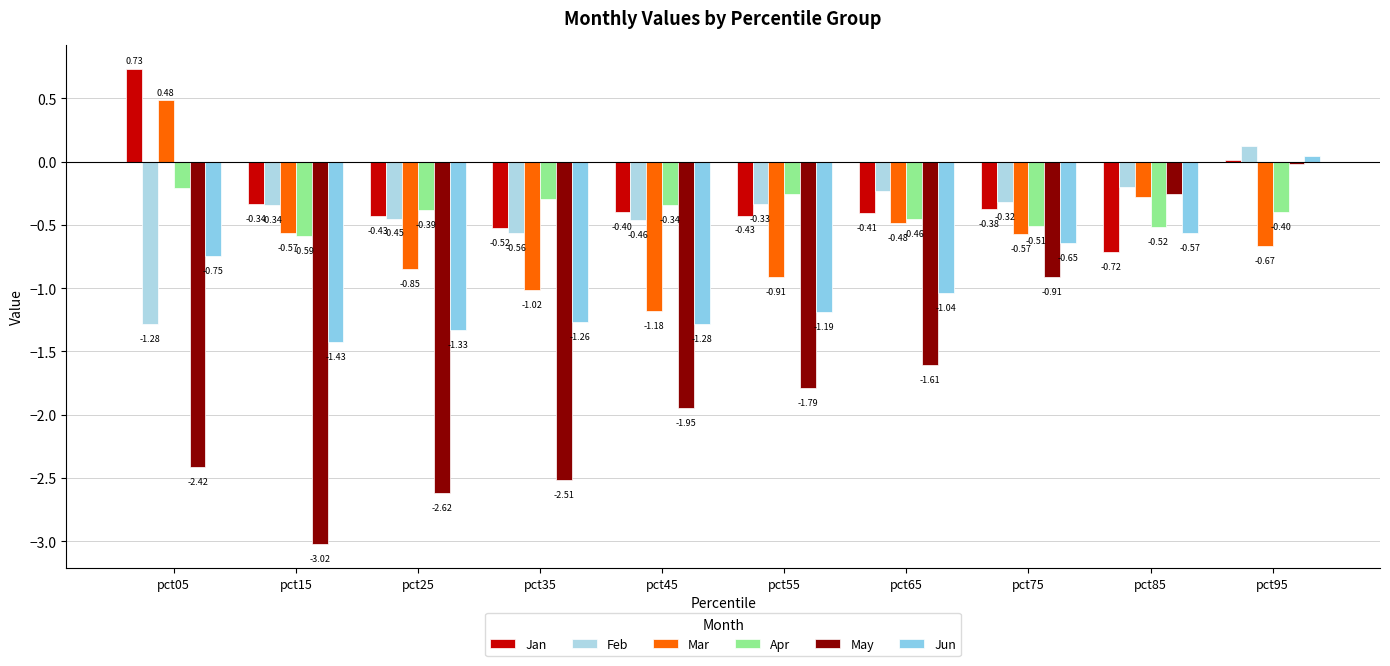

How many categories are shown in the chart?

10